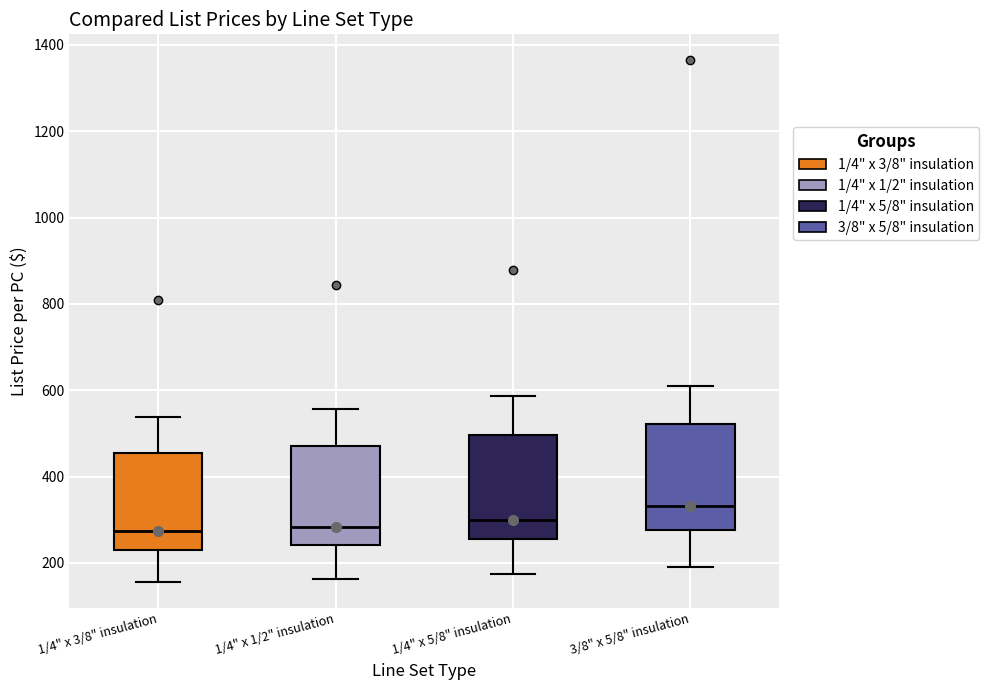

Reading left to right, transcribe this box plot: for each box, give where its median line is, the range the box spans, and where its two whiskers end, as read against the y-axis. The values are not printed on the chart, so give them approximately, as read against the axis.

1/4" x 3/8" insulation: median 280, box 240 to 460, whiskers 160 to 540
1/4" x 1/2" insulation: median 280, box 240 to 480, whiskers 160 to 560
1/4" x 5/8" insulation: median 300, box 260 to 500, whiskers 180 to 580
3/8" x 5/8" insulation: median 340, box 280 to 520, whiskers 180 to 600